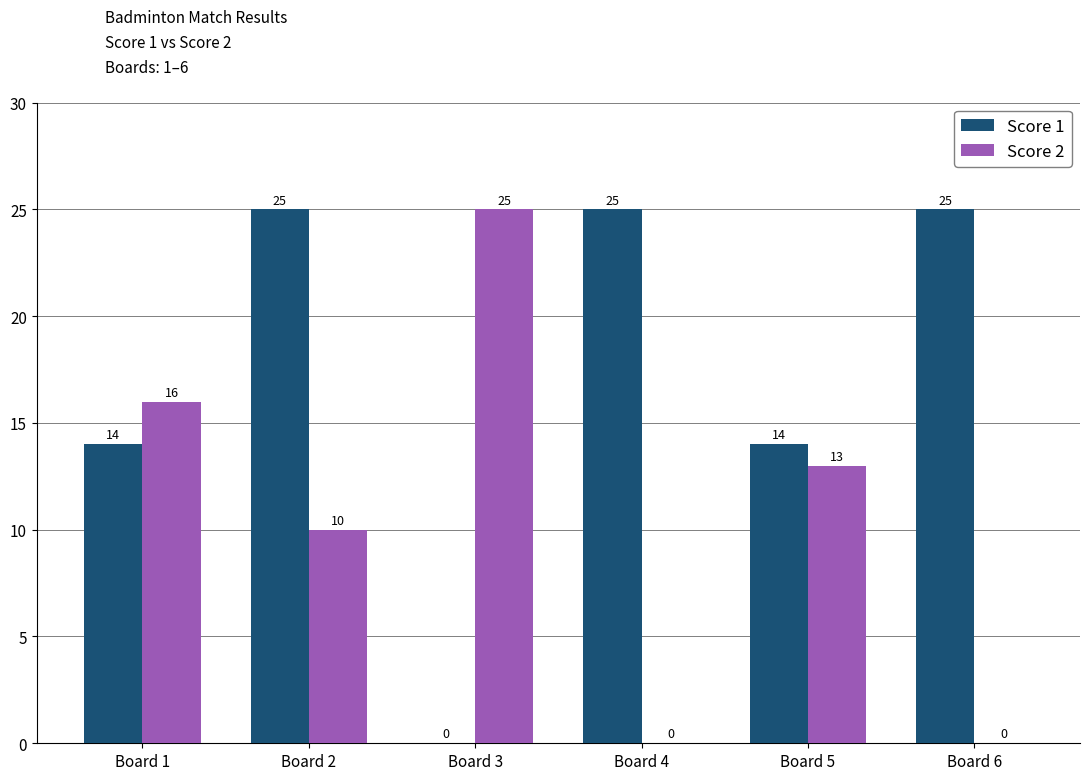

The Score 2 series shows 10 at Board 1. True or false?

False